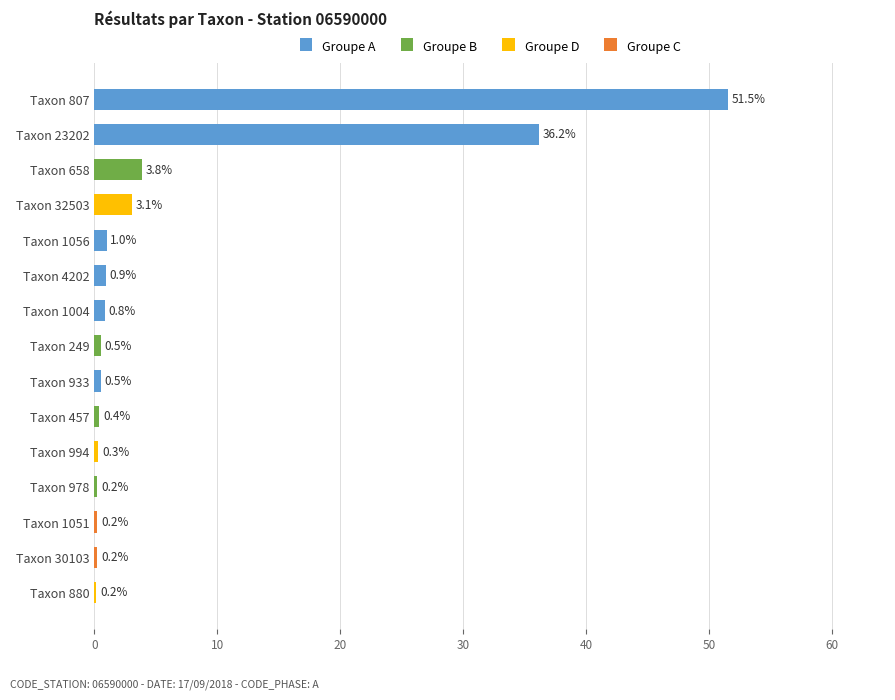

Is it true that the value at 1004 is 0.8?

True